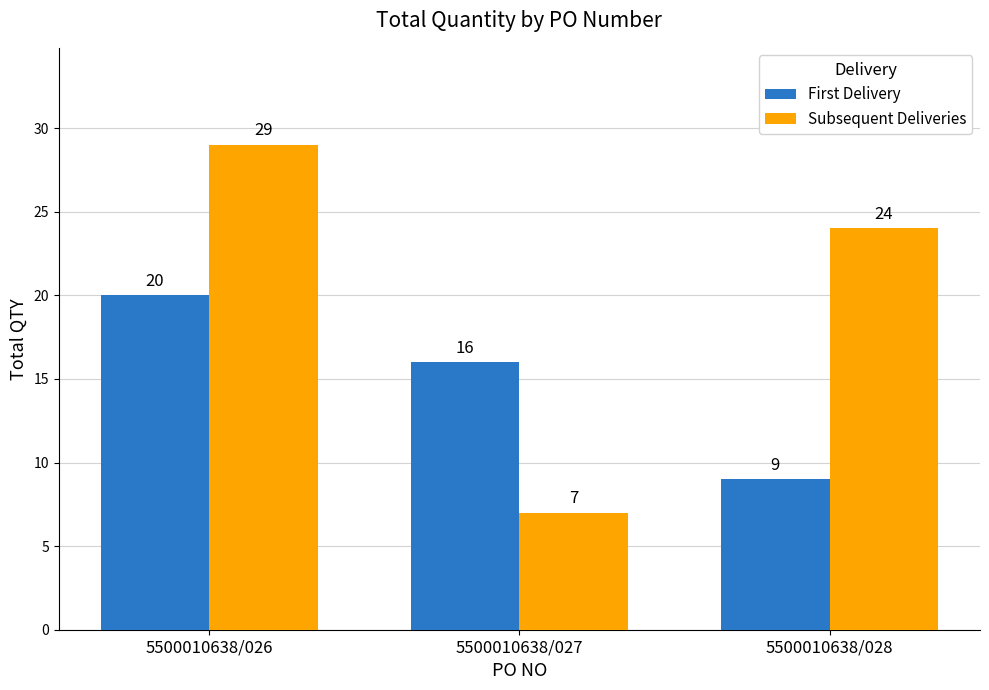

Rank the series at 5500010638/027 from highest to lowest value.

First Delivery, Subsequent Deliveries